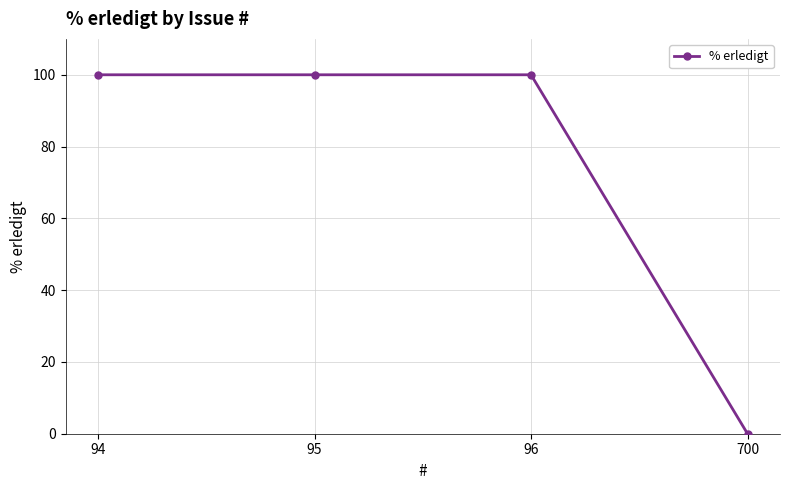

What is the average value?

75